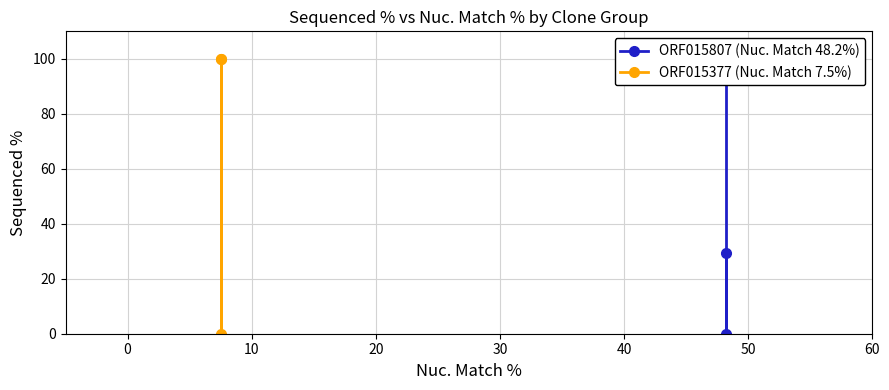

What is the average value of the ORF015377 (Nuc. Match 7.5%) series?

66.7